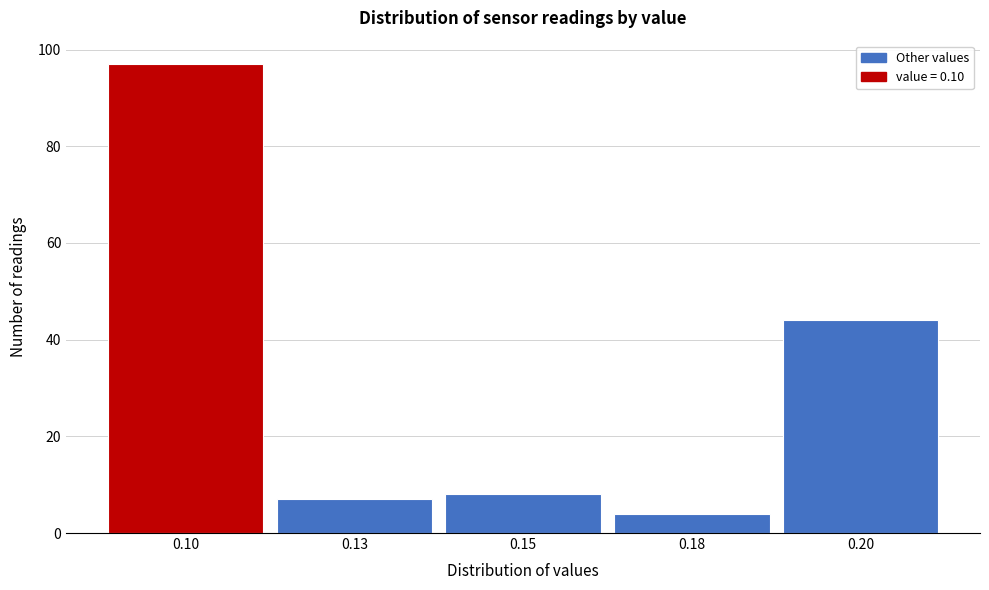

Reading right to left, list all the values displayed in this chart.

44	4	8	7	97